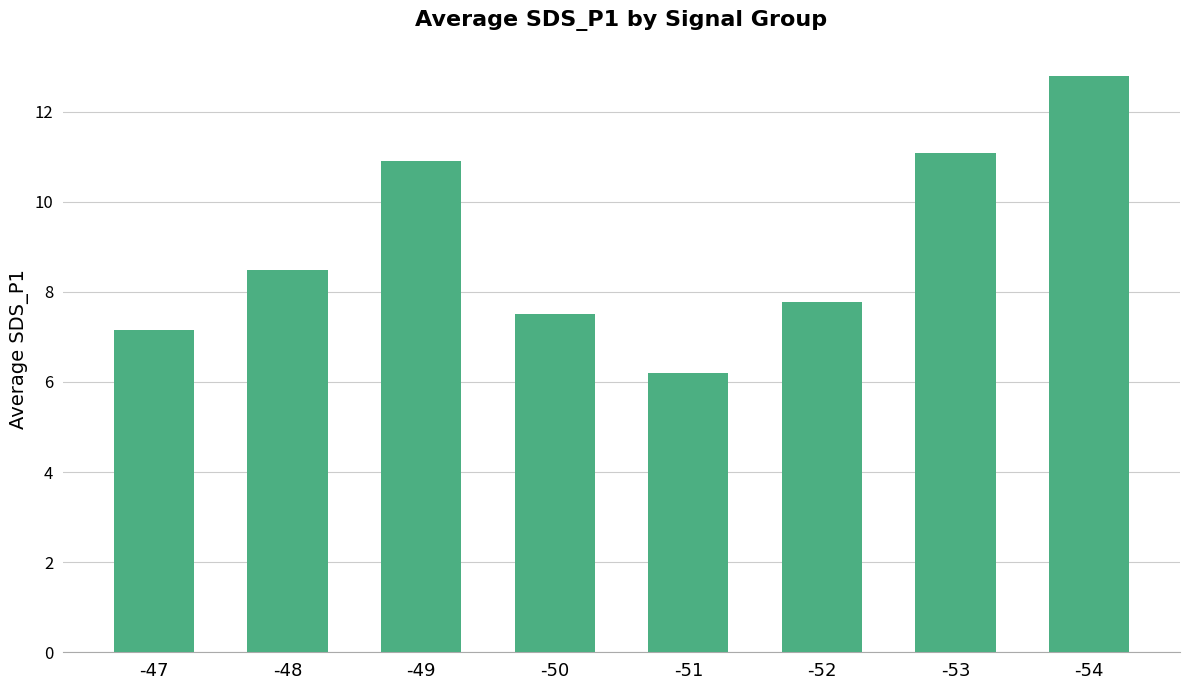

Read the value at -50.

7.5